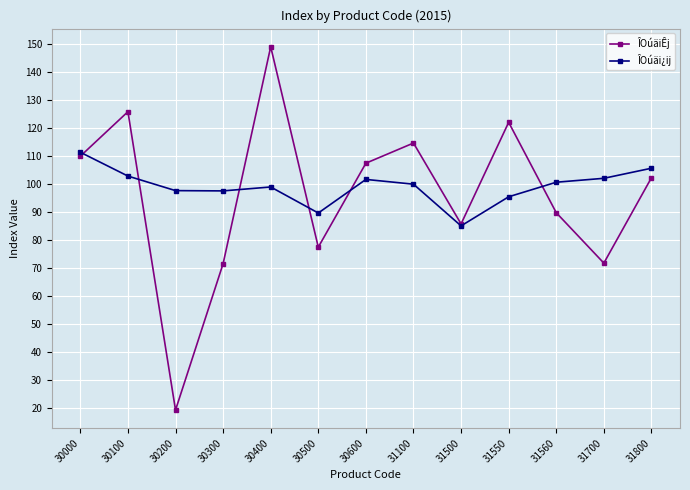

What is the sum of the ÎOúäi¿ij values at 30200 and 30500?

187.4